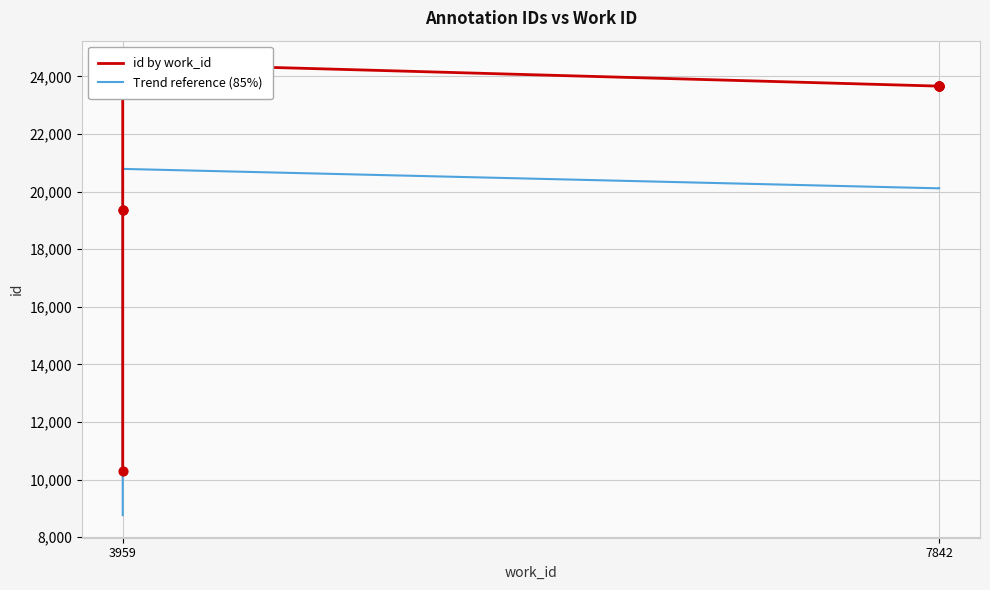

Which series has the widest spread of Y values?

id by work_id